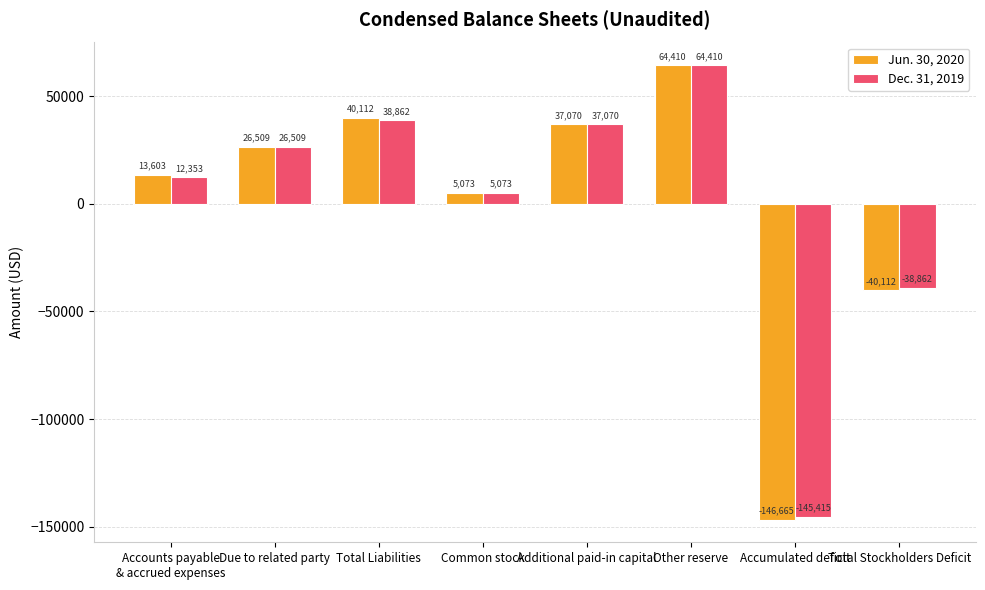

Does the chart contain stacked bars?

No